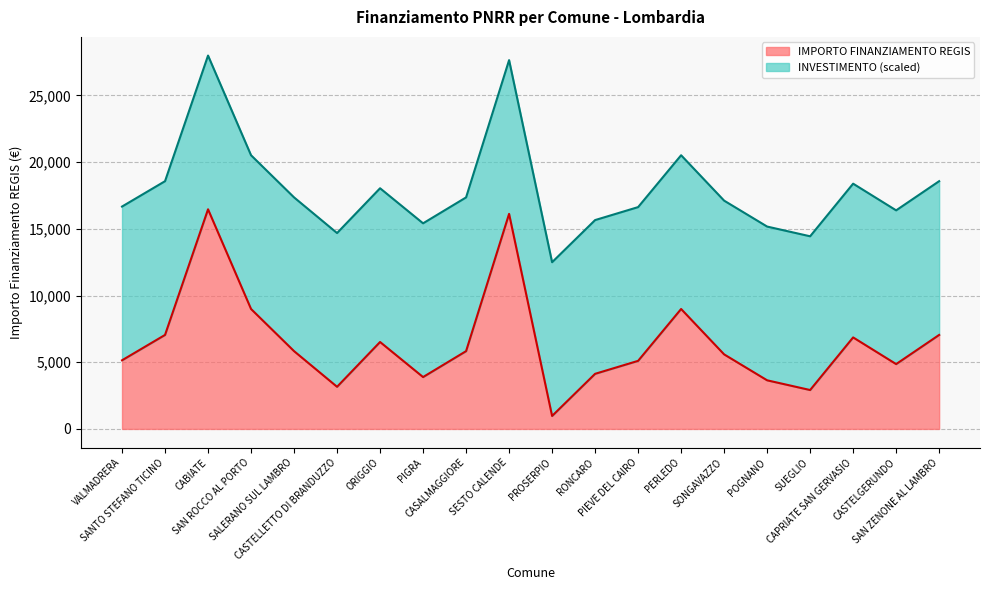

What is the difference between the maximum and minimum values in the IMPORTO FINANZIAMENTO REGIS series?

15492.0